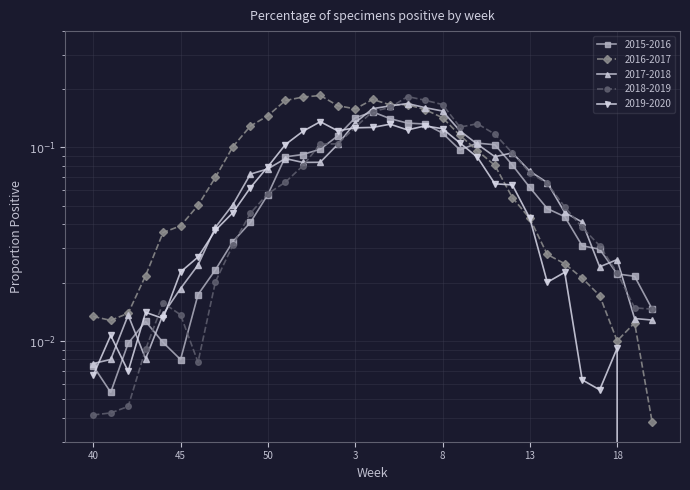

Reading right to left, list all the values displayed in this chart.

2015-2016: 0.0	0.0	0.0	0.0	0.0	0.0	0.0	0.1	0.1	0.1	0.1	0.1	0.1	0.1	0.1	0.1	0.2	0.1	0.1	0.1	0.1	0.1	0.1	0.0	0.0	0.0	0.0	0.0	0.0	0.0	0.0	0.0	0.0
2016-2017: 0.0	0.0	0.0	0.0	0.0	0.0	0.0	0.0	0.1	0.1	0.1	0.1	0.1	0.2	0.2	0.2	0.2	0.2	0.2	0.2	0.2	0.2	0.1	0.1	0.1	0.1	0.1	0.0	0.0	0.0	0.0	0.0	0.0
2017-2018: 0.0	0.0	0.0	0.0	0.0	0.0	0.1	0.1	0.1	0.1	0.1	0.1	0.2	0.2	0.2	0.2	0.2	0.1	0.1	0.1	0.1	0.1	0.1	0.1	0.1	0.0	0.0	0.0	0.0	0.0	0.0	0.0	0.0
2018-2019: 0.0	0.0	0.0	0.0	0.0	0.0	0.1	0.1	0.1	0.1	0.1	0.1	0.2	0.2	0.2	0.2	0.2	0.1	0.1	0.1	0.1	0.1	0.1	0.0	0.0	0.0	0.0	0.0	0.0	0.0	0.0	0.0	0.0
2019-2020: 0.0	0.0	0.0	0.0	0.0	0.0	0.0	0.0	0.1	0.1	0.1	0.1	0.1	0.1	0.1	0.1	0.1	0.1	0.1	0.1	0.1	0.1	0.1	0.1	0.0	0.0	0.0	0.0	0.0	0.0	0.0	0.0	0.0